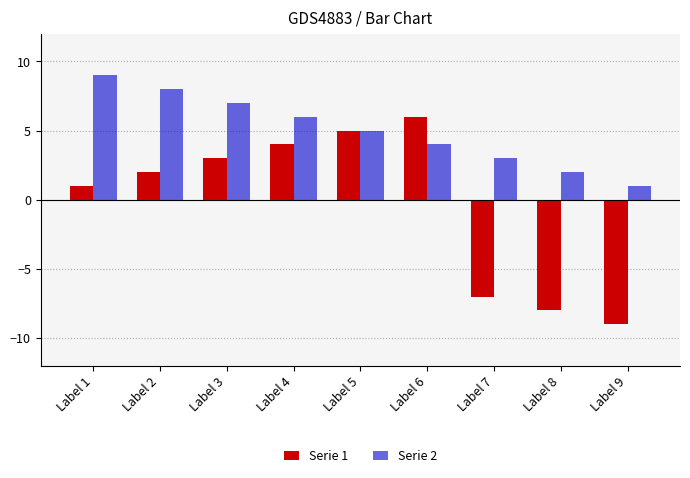

What is the difference between the Serie 2 values at Label 2 and Label 7?

5